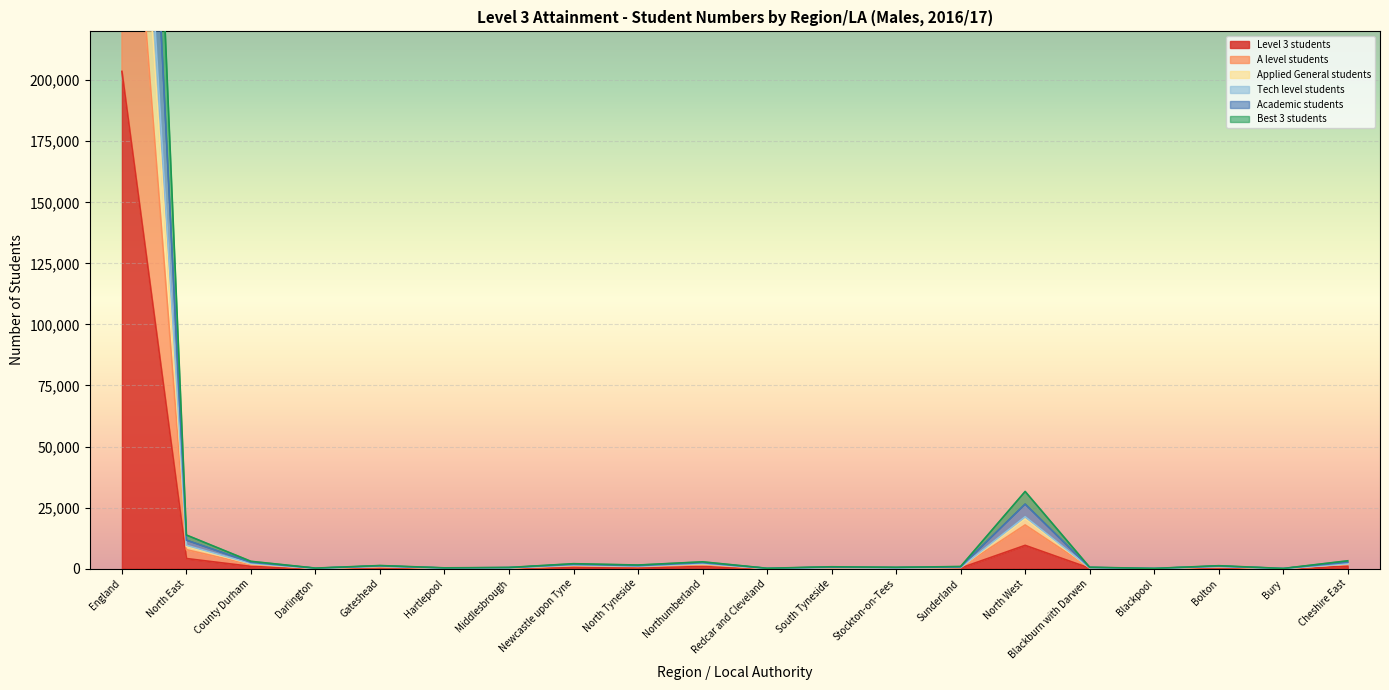

What are all the series names shown in the legend?

Level 3 students, A level students, Applied General students, Tech level students, Academic students, Best 3 students